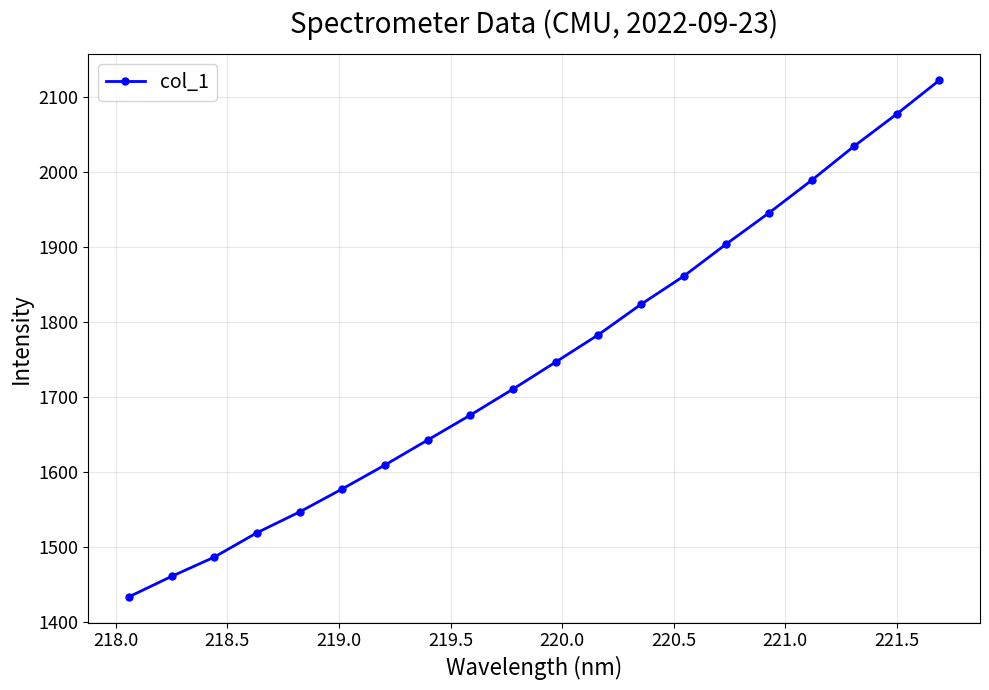

True or false: there are more than 0 points higher than both neighbors.

False